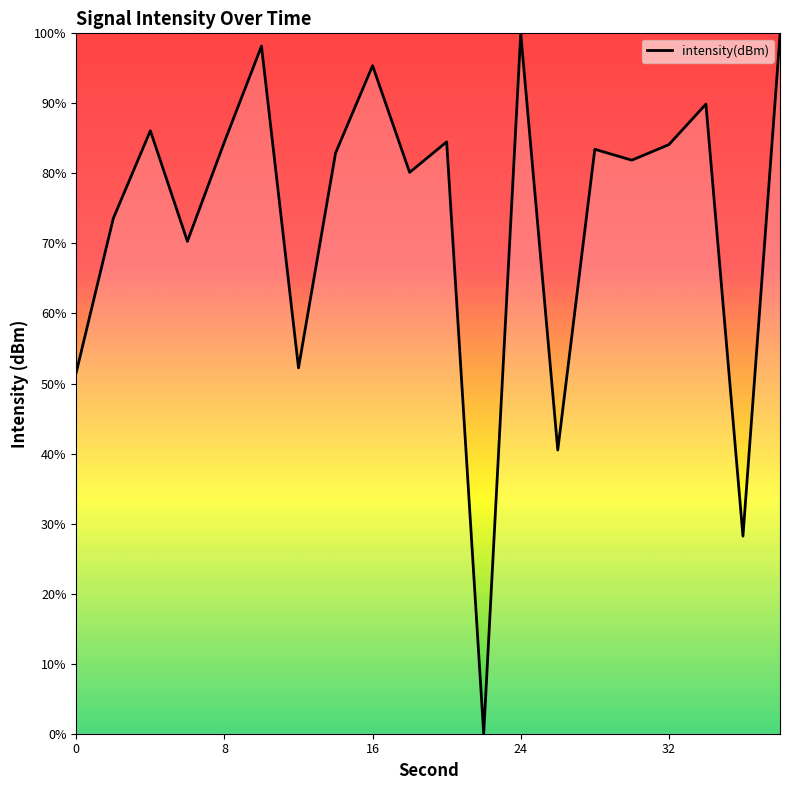

What is the average value?

73.4